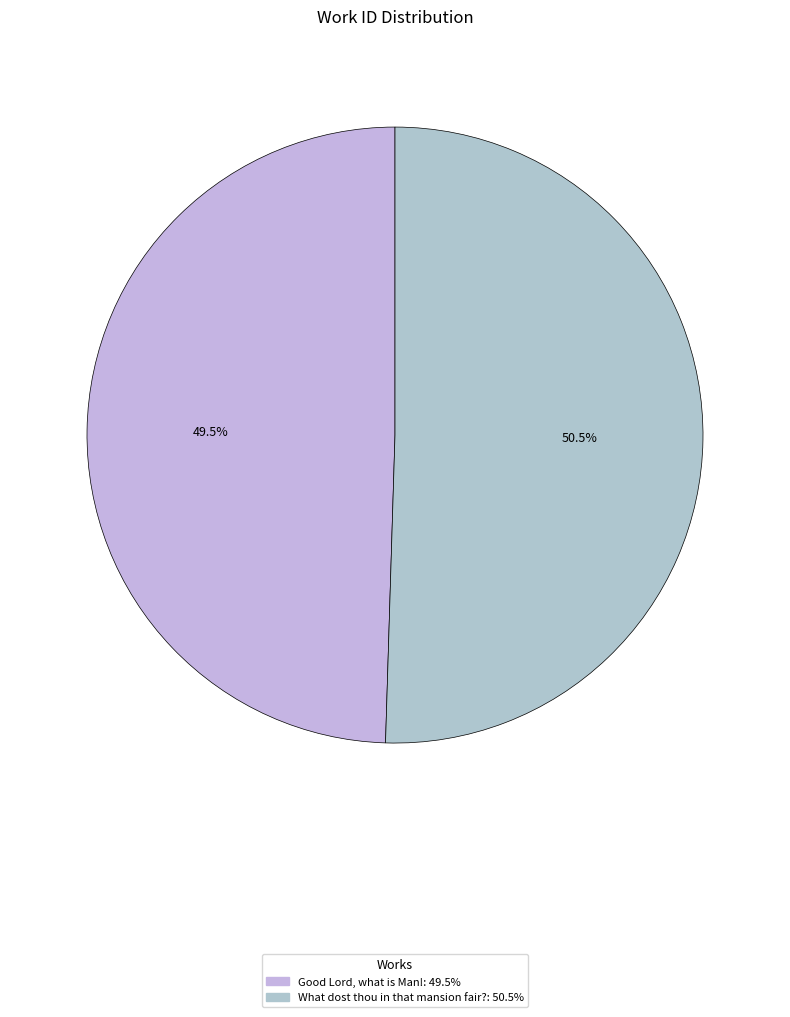

How many segments does this pie chart have?

2